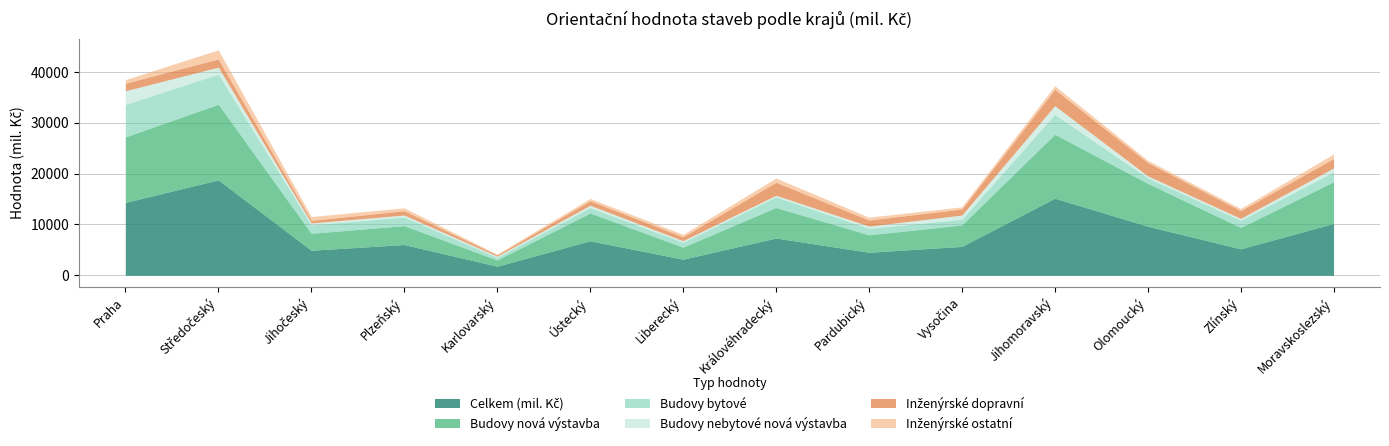

What is the difference between the maximum and minimum values in the Celkem (mil. Kč) series?

16978